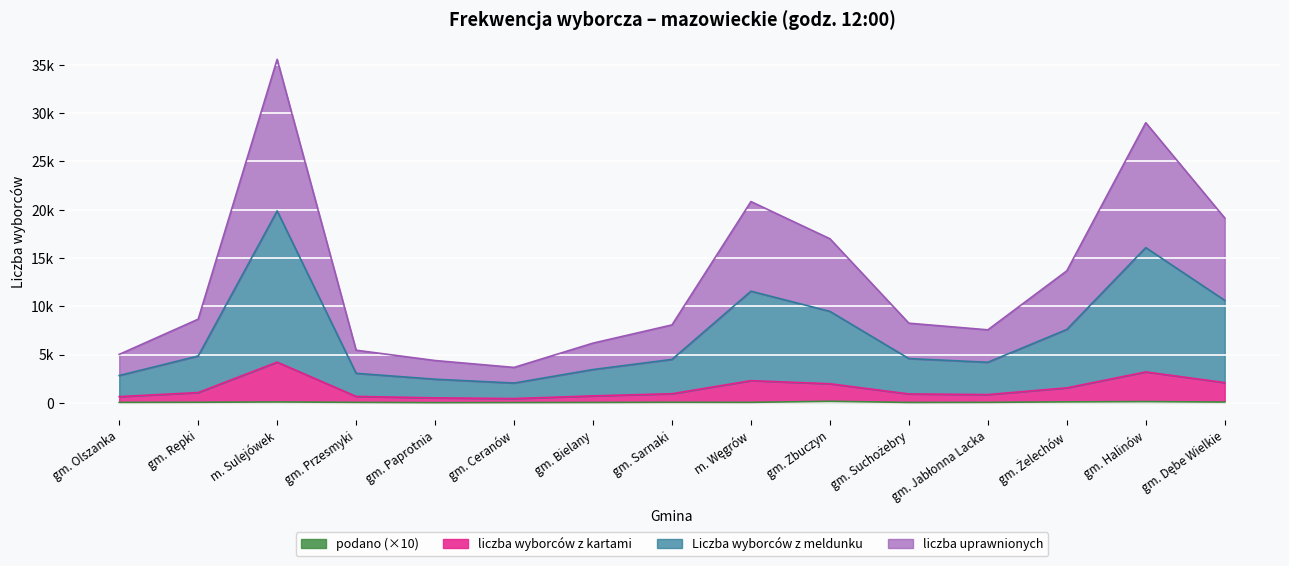

What is the minimum value shown in the chart?

20